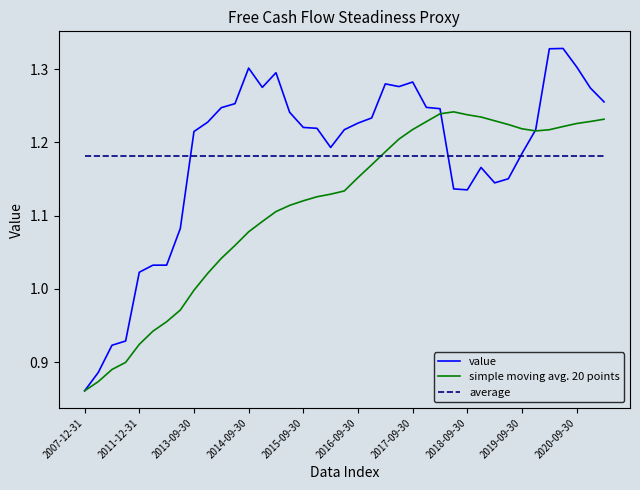

True or false: simple moving avg. 20 points and average cross at least once.

True